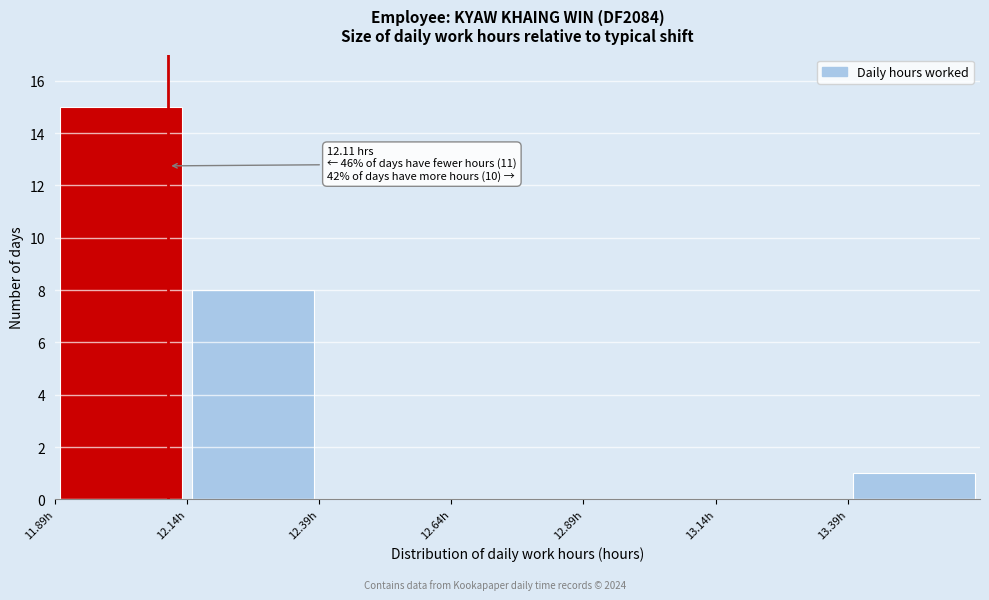

Which range on the x-axis has the tallest bar?

11.895 to 12.145